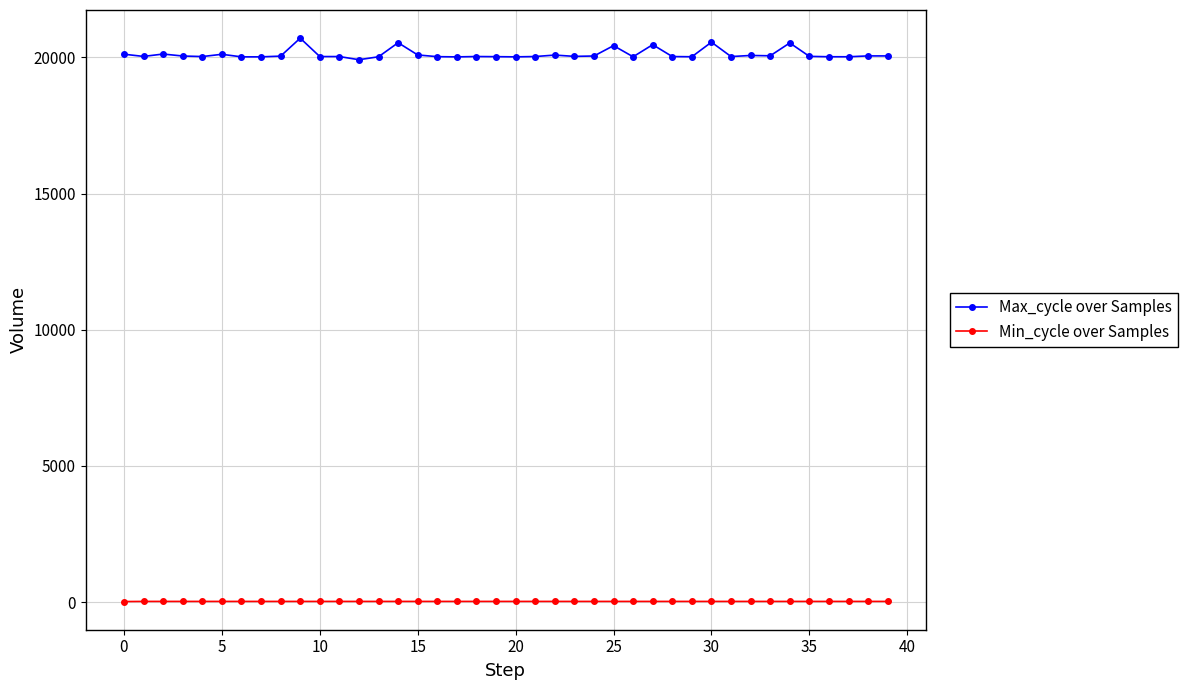

Rank the series by their average value, from lowest to highest.

Min_cycle over Samples, Max_cycle over Samples